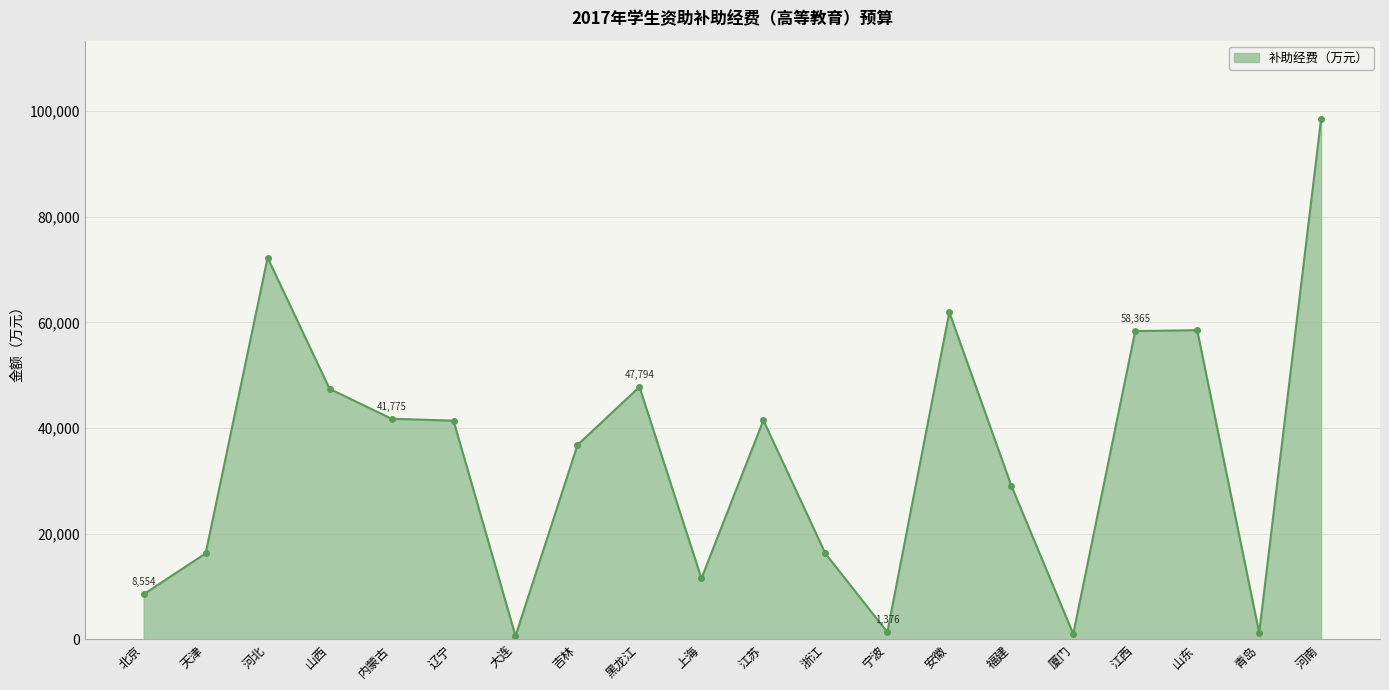

Count the number of data series in this chart.

1